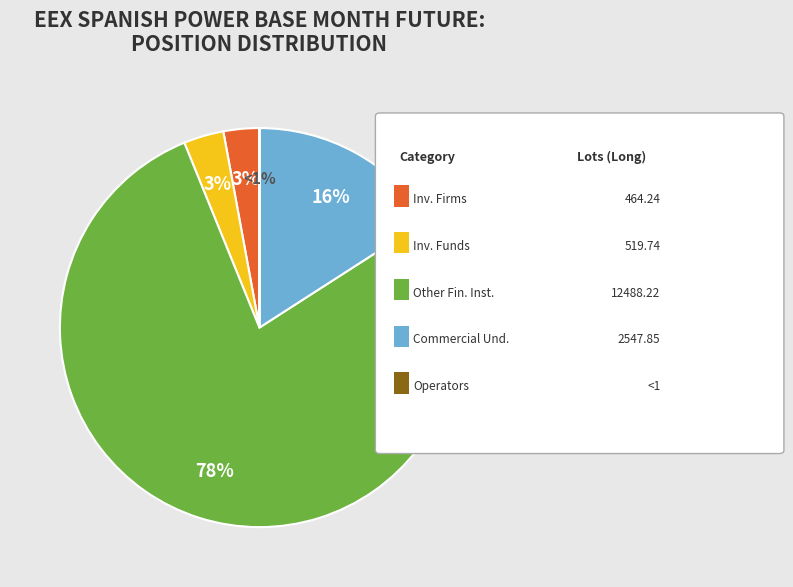

What is the ratio of the value at Investment Funds (Long) to the value at Investment Firms or credit institutions (Long)?

1.1